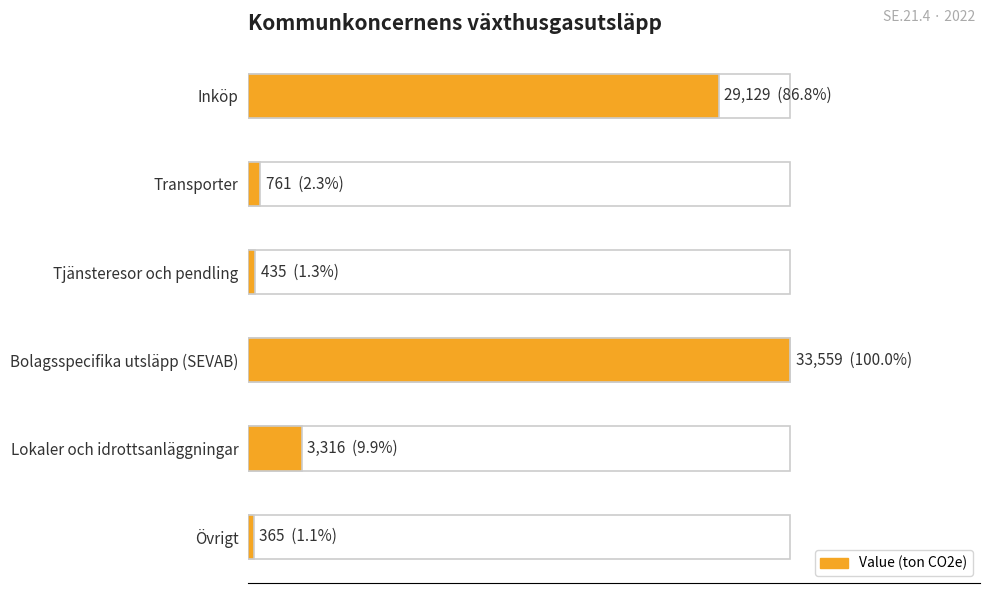

What is the average value?

11261